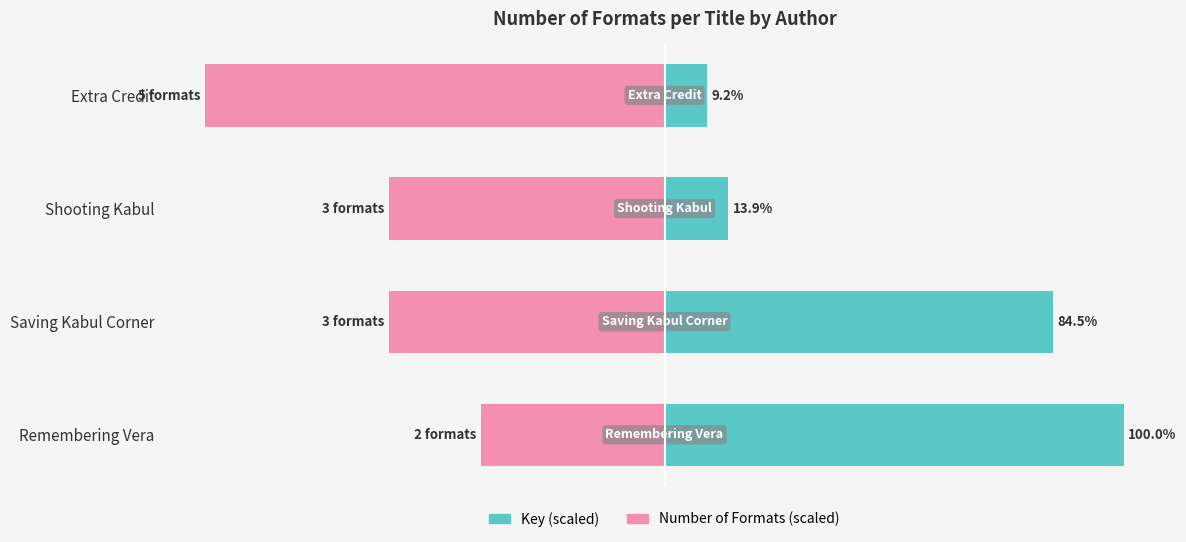

What is the sum of all Number of Formats (scaled) values?

-260.0